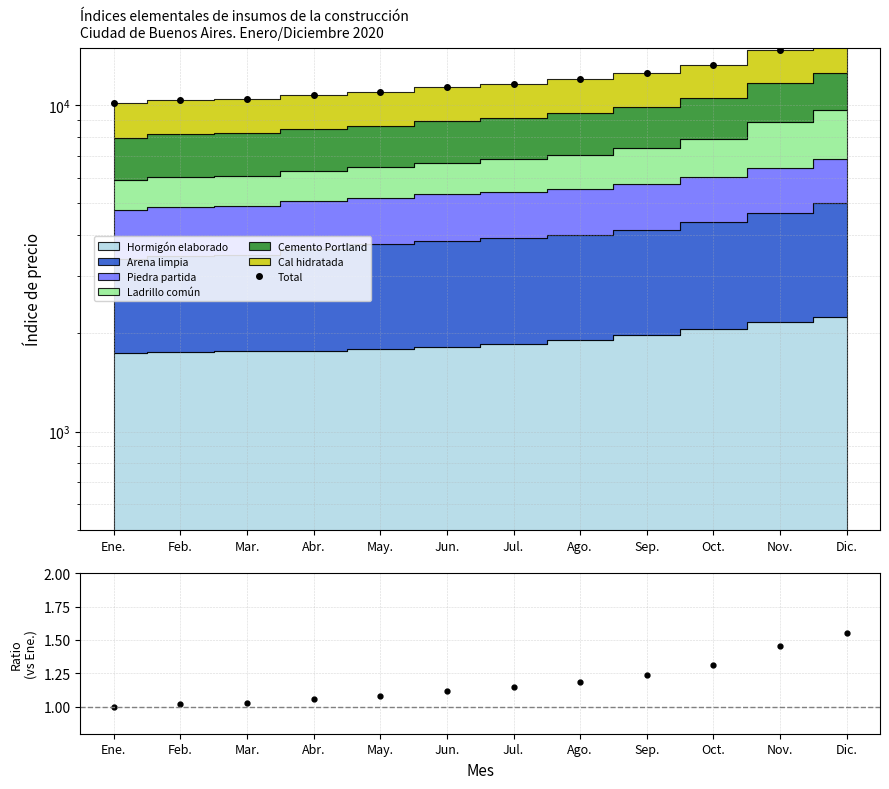

How many lines are shown in the chart?

2